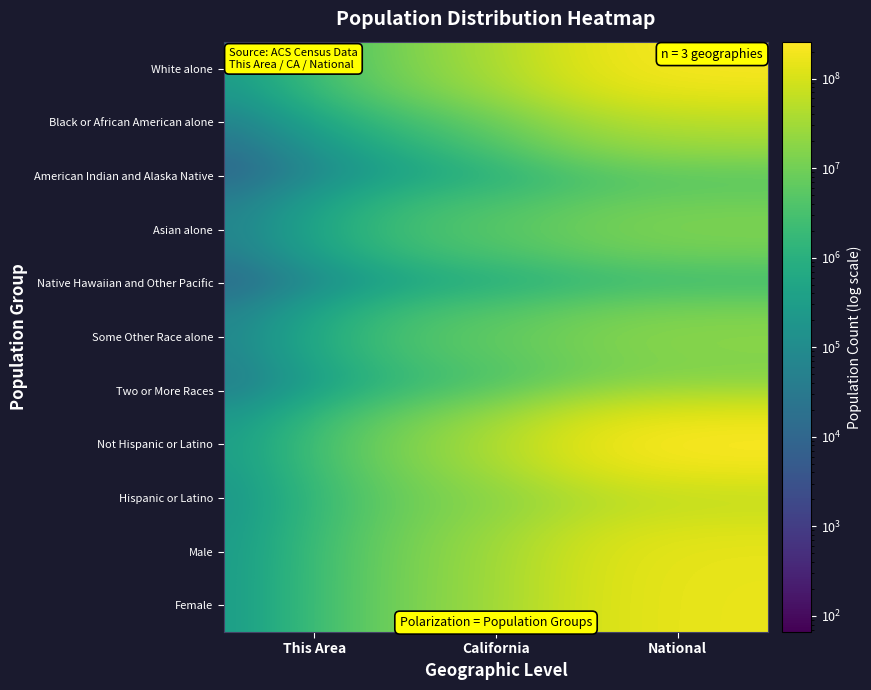

What is the spread (max minus min) of values at National?

257727931